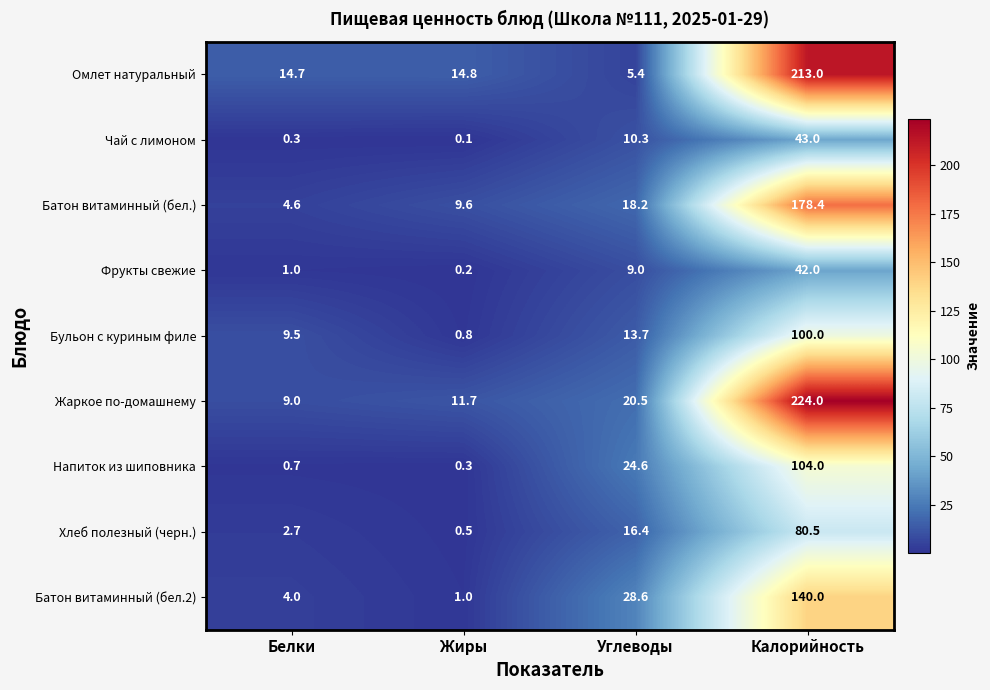

What is the total value across all series at Углеводы?

146.7